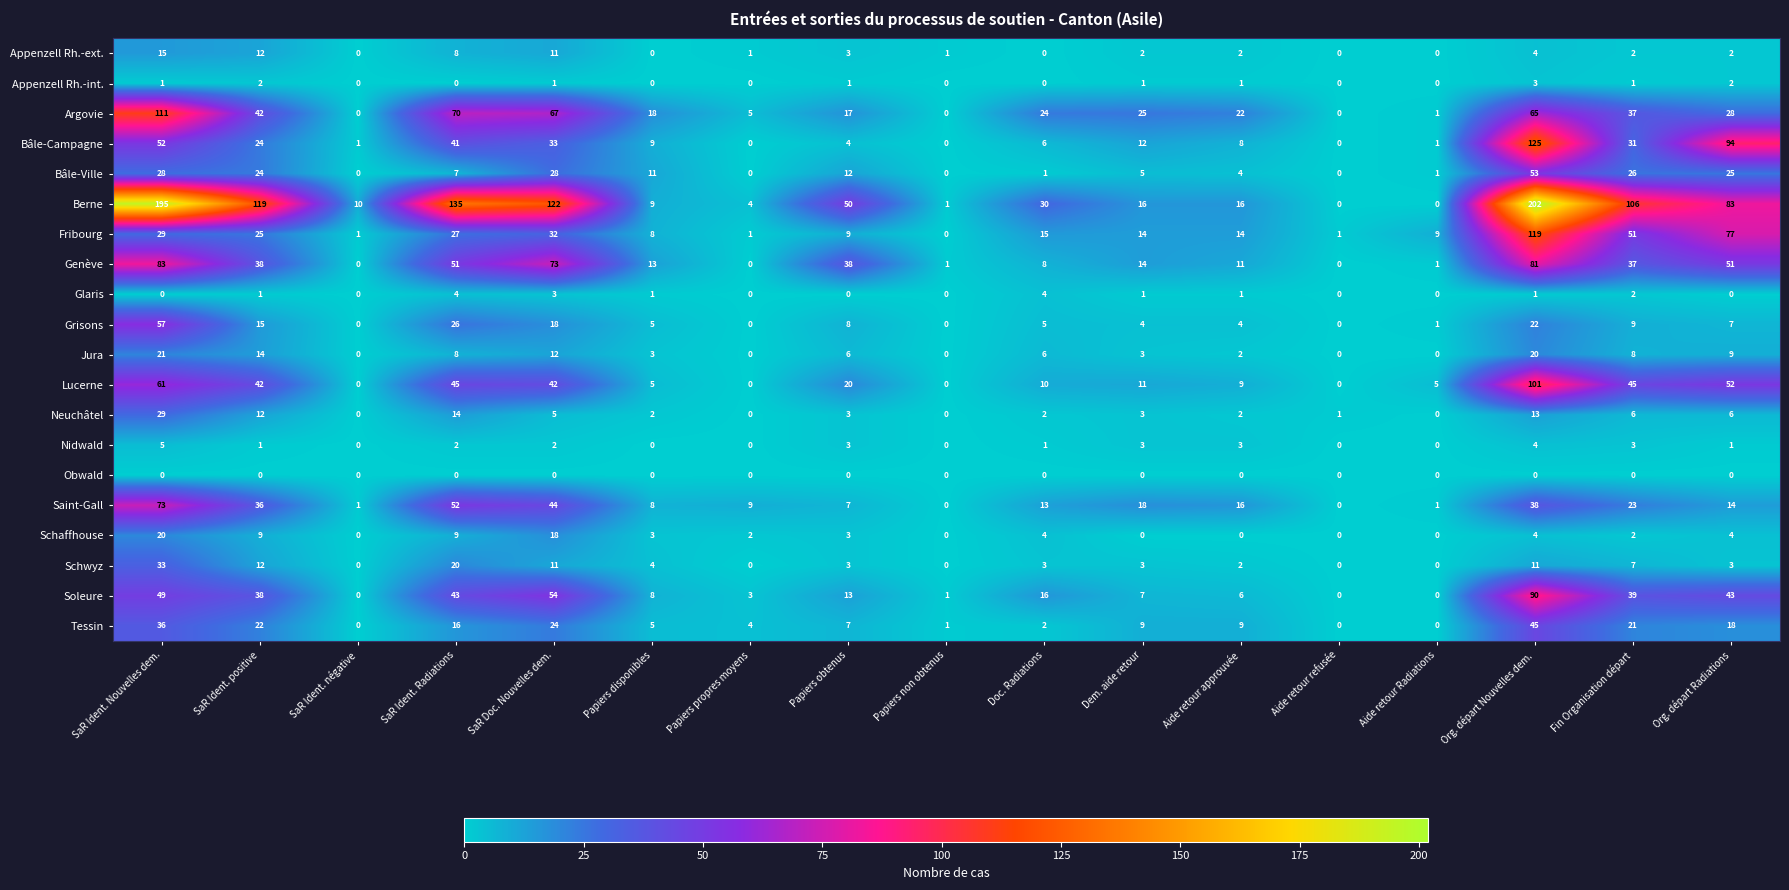

What is the maximum value shown in the chart?

202